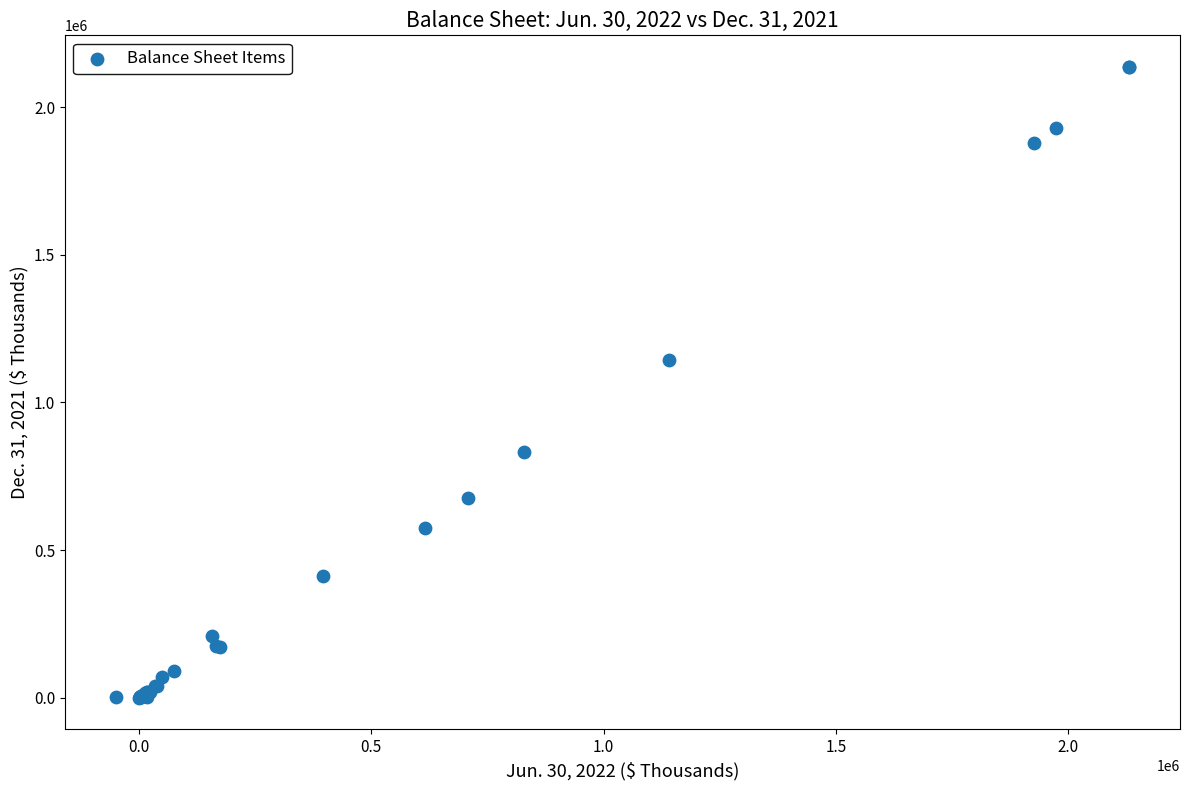

What Y value in the scatter plot is closest to 1068520?

1144108